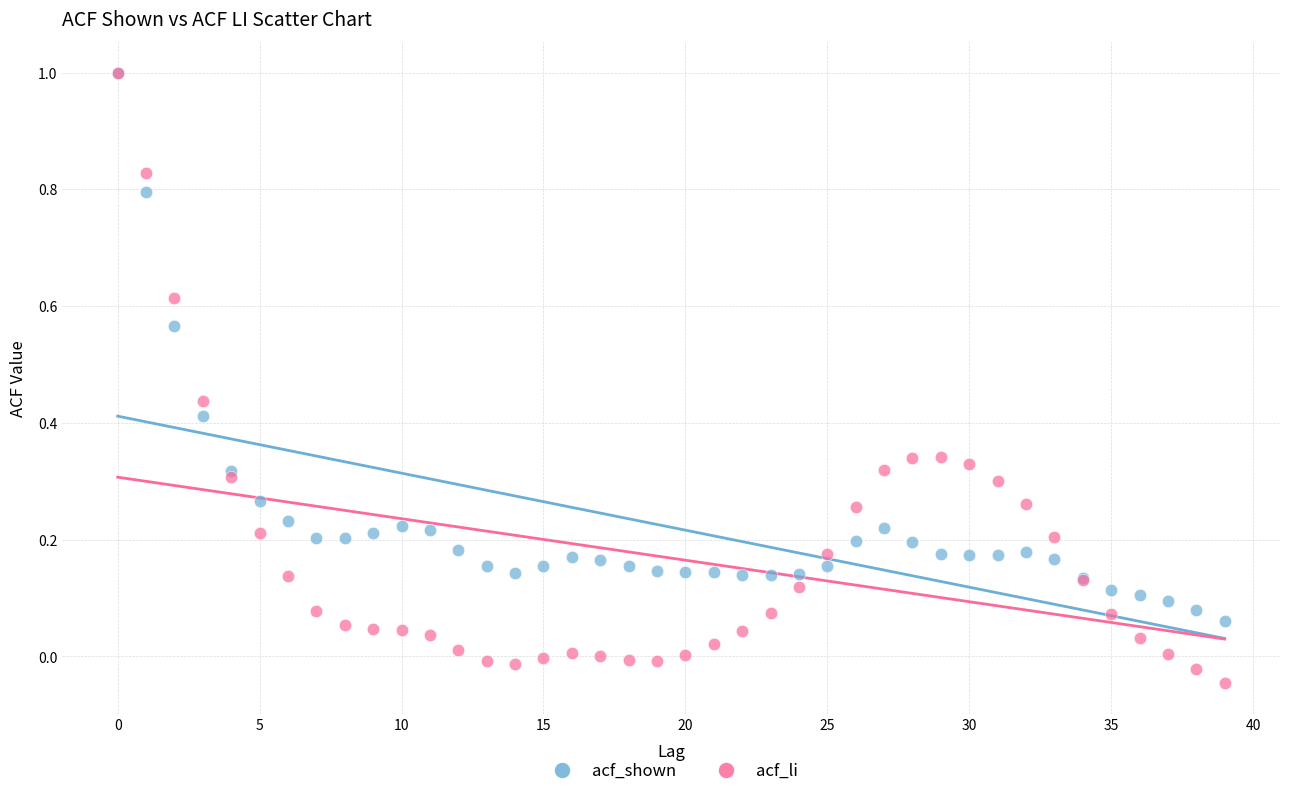

Which series reaches the minimum Y coordinate?

acf_li